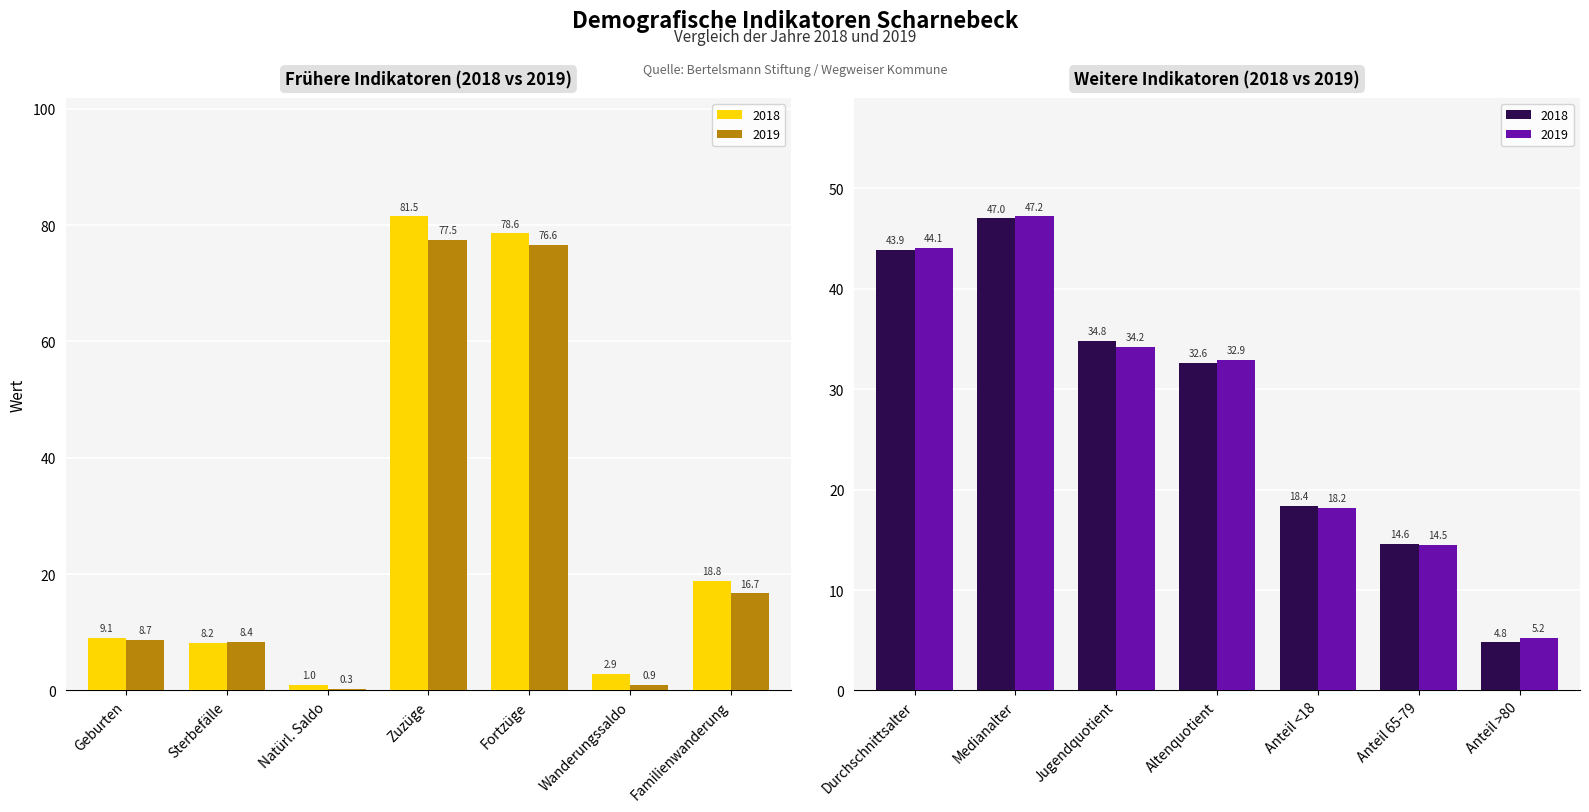

The values_2018 series shows 10.5 at 11. True or false?

False